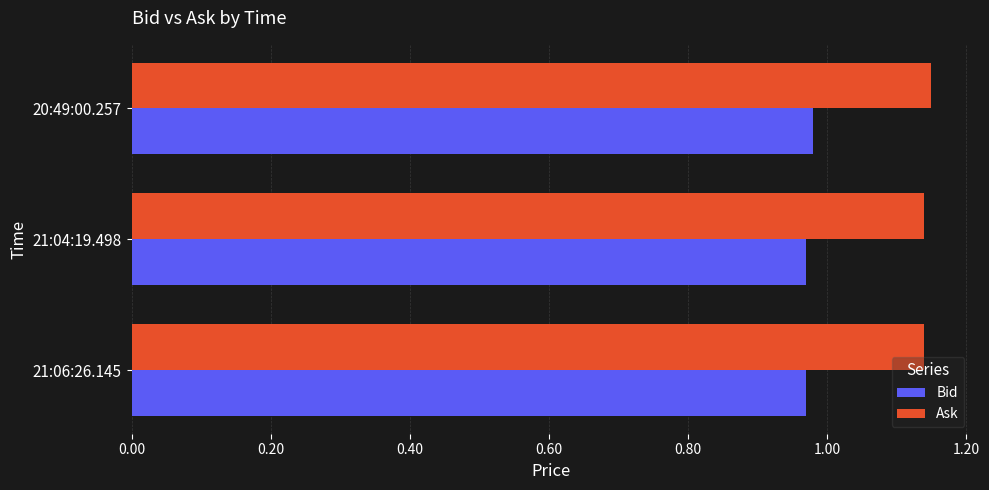

True or false: Ask has a value of 0.6 at 21:06:26.145.

False